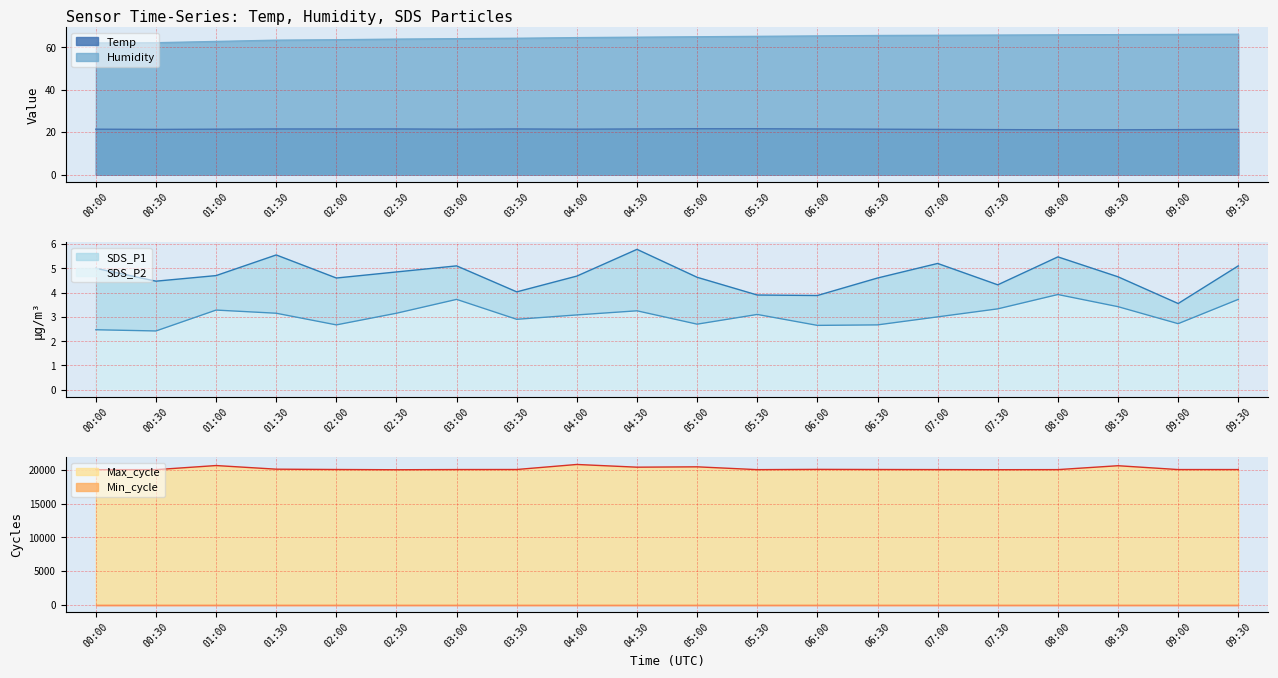

True or false: Temp and Humidity cross at least once.

False